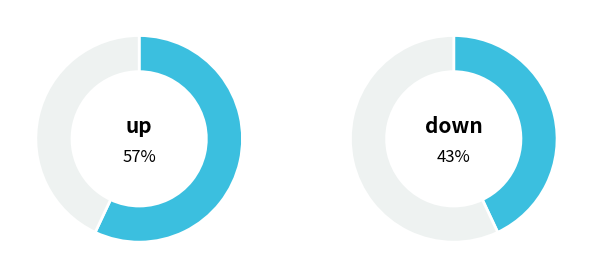

Which category accounts for the majority?

up